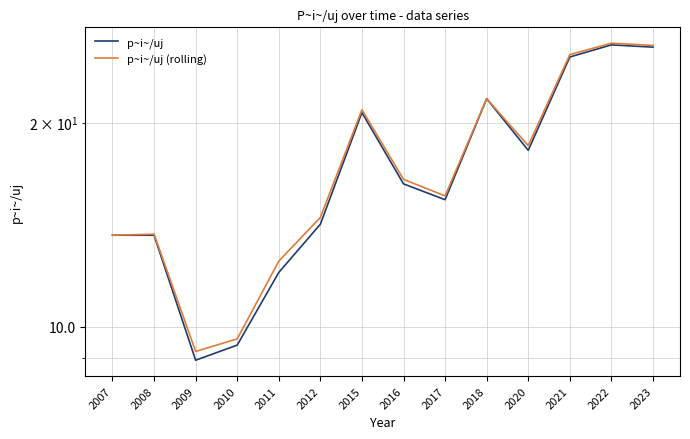

What are all the series names shown in the legend?

p~i~/uj, p~i~/uj (rolling)